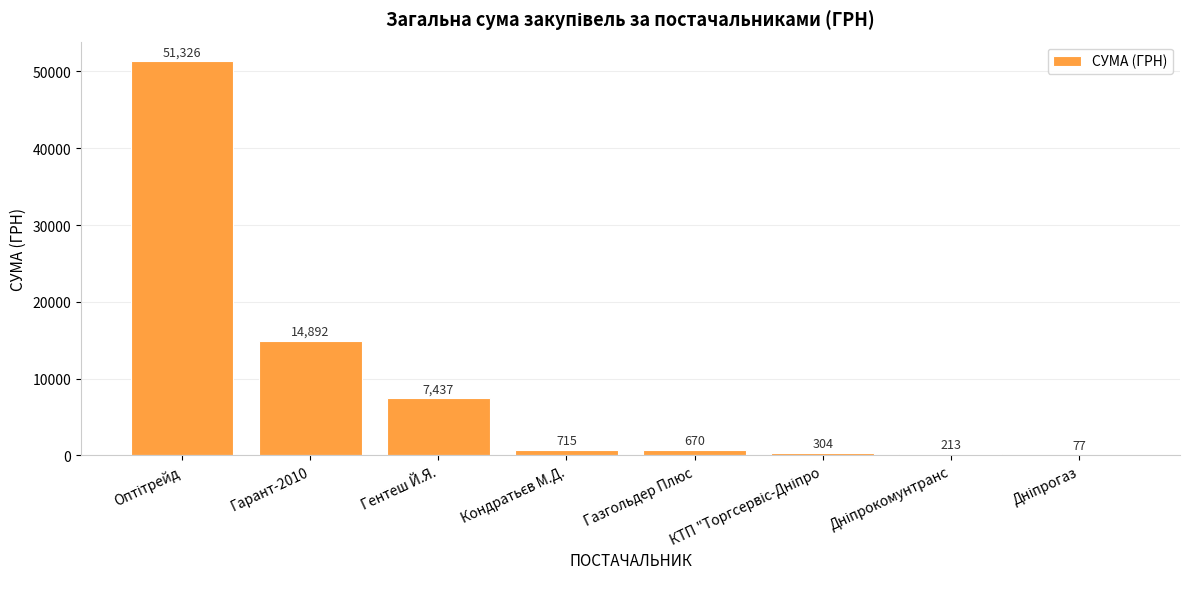

What is the sum of all values?

75634.0